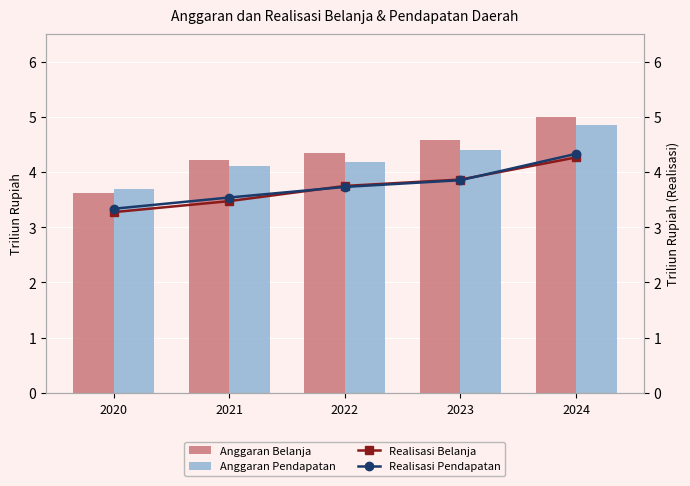

Reading right to left, transcribe all the data shown in this chart.

Anggaran Belanja: 2024=5.0	2023=4.6	2022=4.4	2021=4.2	2020=3.6
Anggaran Pendapatan: 2024=4.8	2023=4.4	2022=4.2	2021=4.1	2020=3.7
Realisasi Belanja: 2024=4.3	2023=3.9	2022=3.7	2021=3.5	2020=3.3
Realisasi Pendapatan: 2024=4.3	2023=3.9	2022=3.7	2021=3.5	2020=3.3